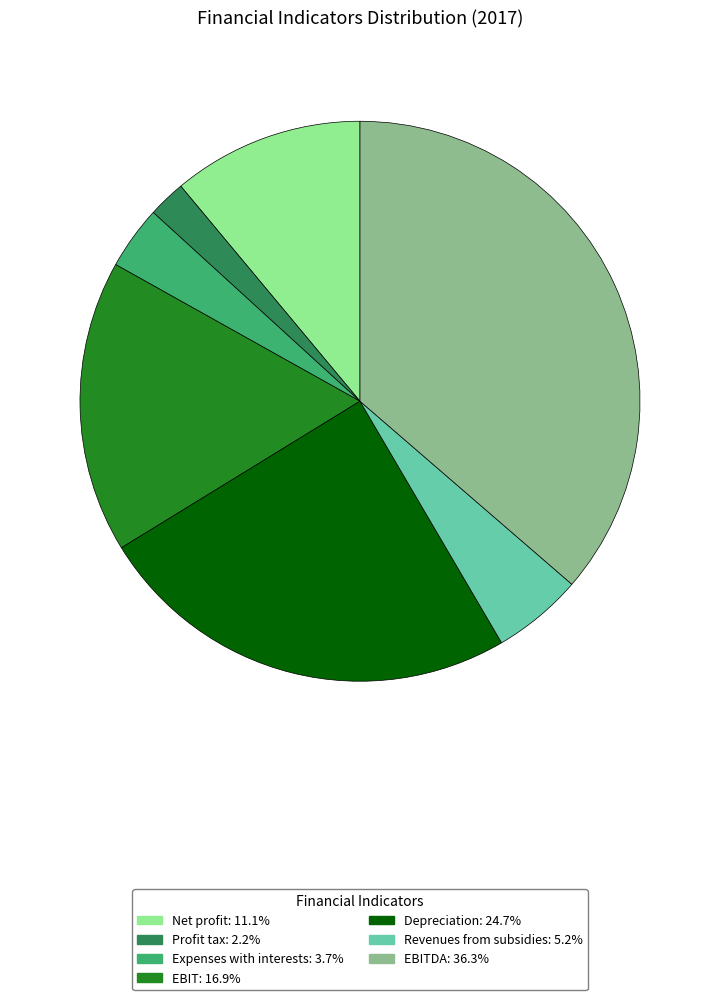

Is there a majority slice in this chart?

No